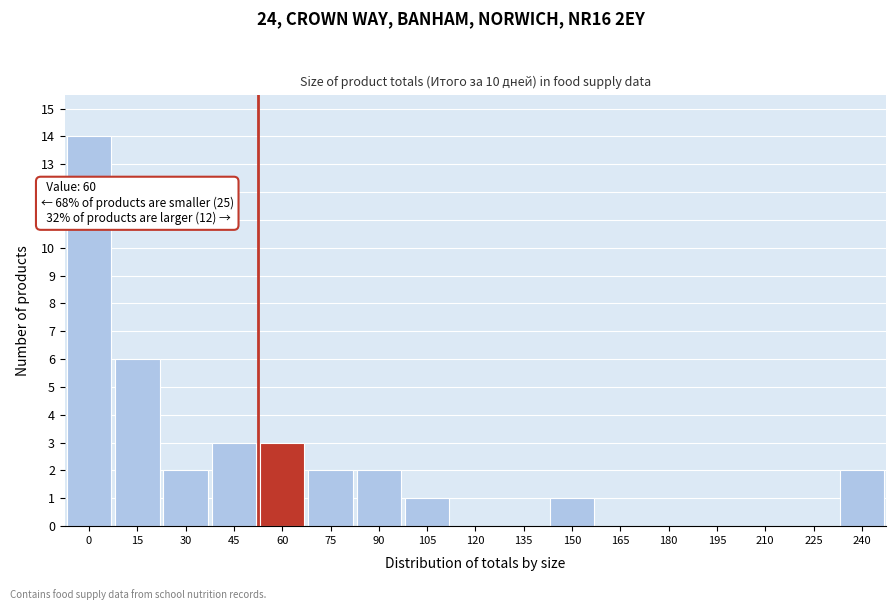

Reading right to left, list all the values displayed in this chart.

240=2	225=0	210=0	195=0	180=0	165=0	150=1	135=0	120=0	105=1	90=2	75=2	60=3	45=3	30=2	15=6	0=14